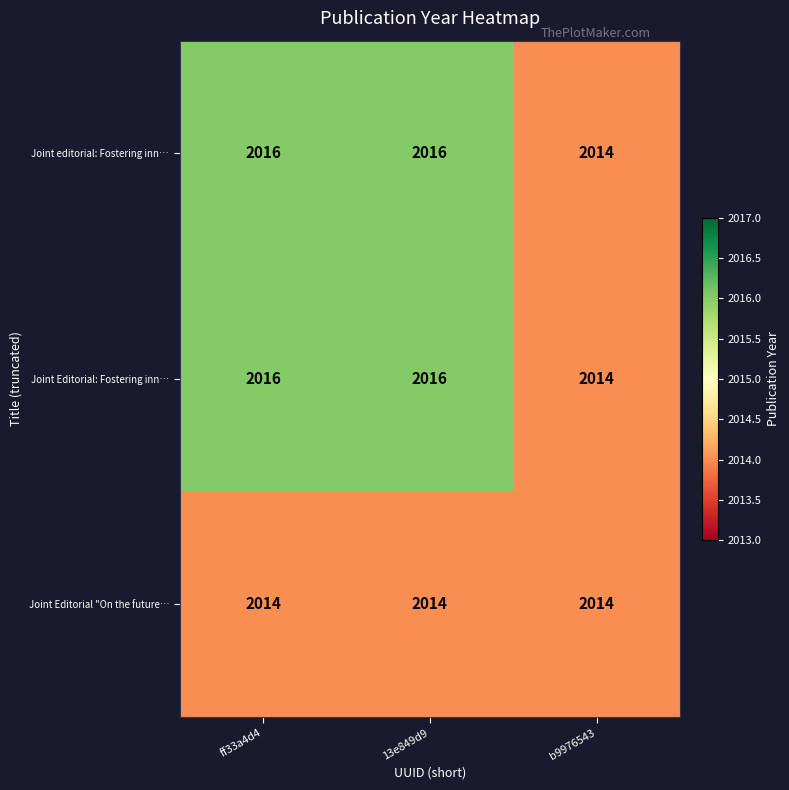

Reading left to right, extract all data points from this chart.

Joint editorial: Fostering inn…: 2016	2016	2014
Joint Editorial: Fostering inn…: 2016	2016	2014
Joint Editorial "On the future…: 2014	2014	2014